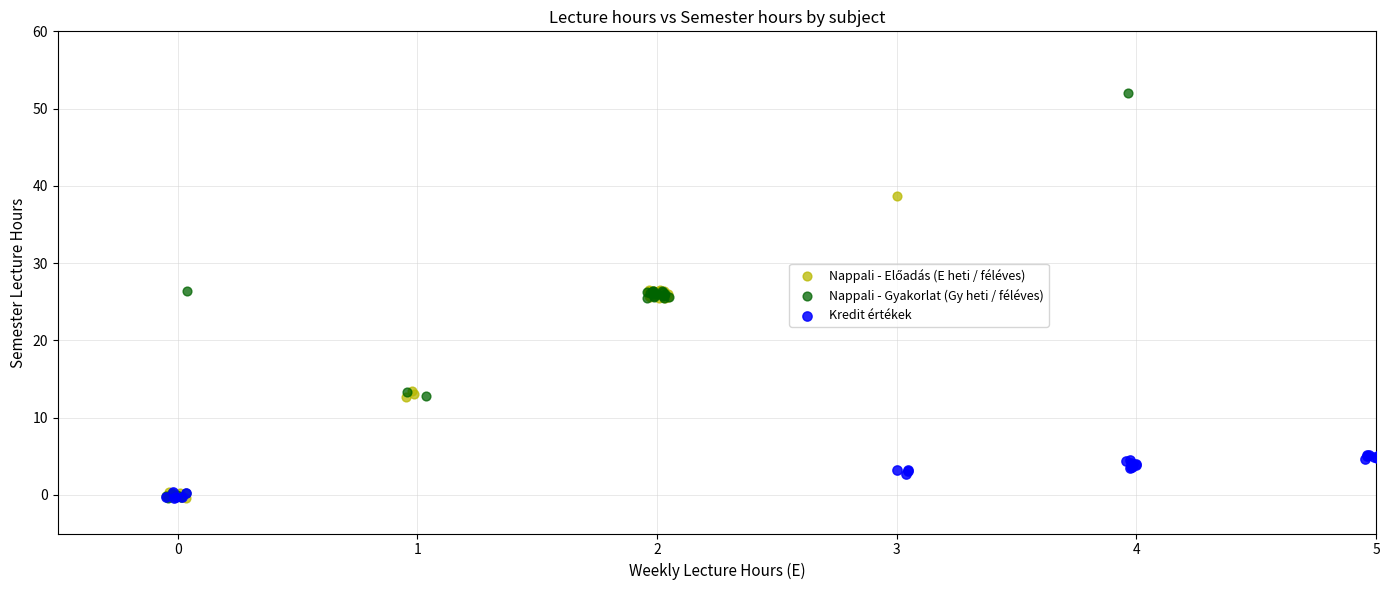

Which series reaches the maximum Y coordinate?

Nappali - Gyakorlat (Gy heti / féléves)